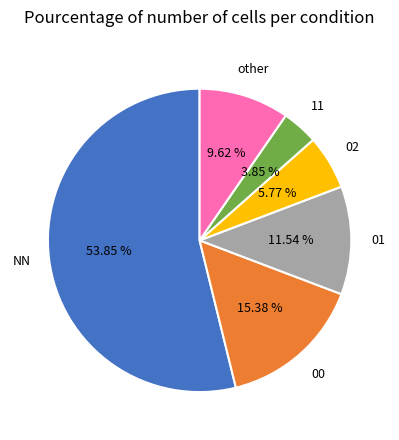

Is there a majority slice in this chart?

Yes